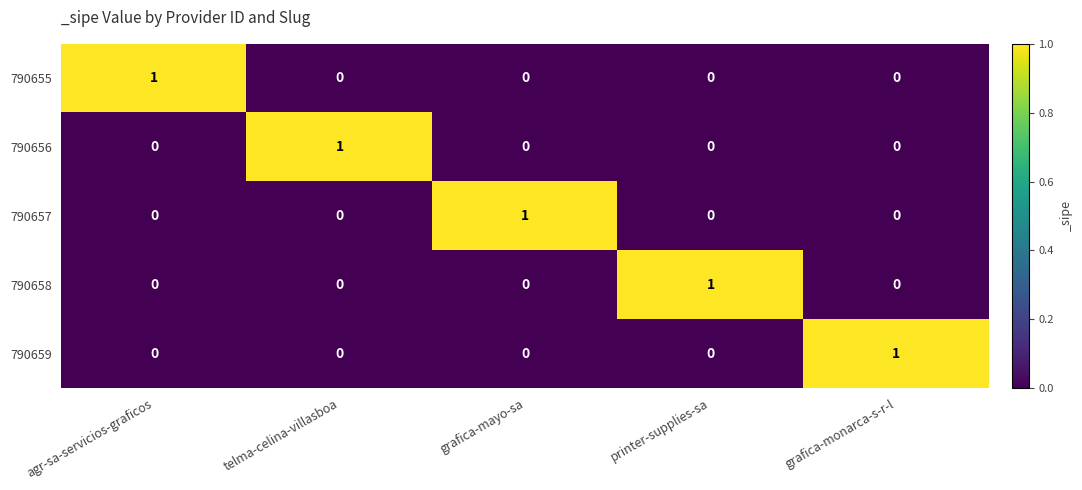

At which label does 790659 reach its peak?

grafica-monarca-s-r-l